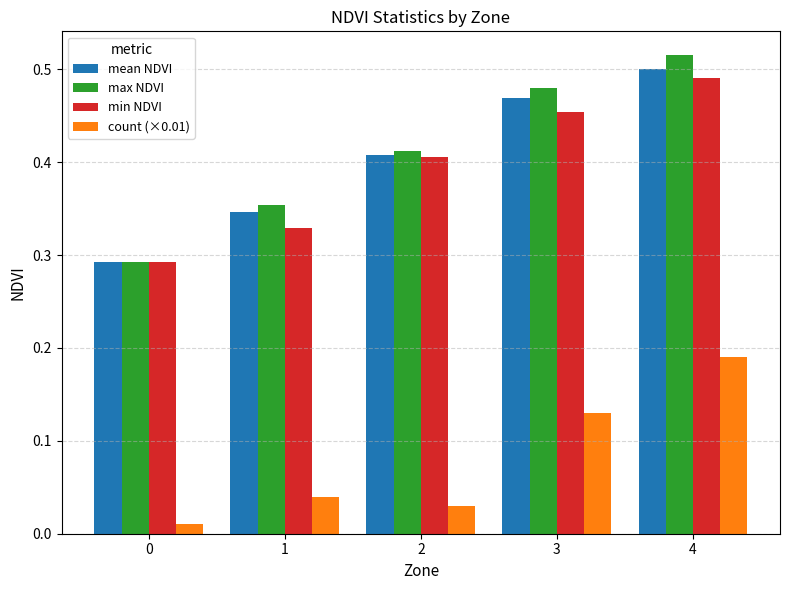

Which category has the highest value across all series?

4